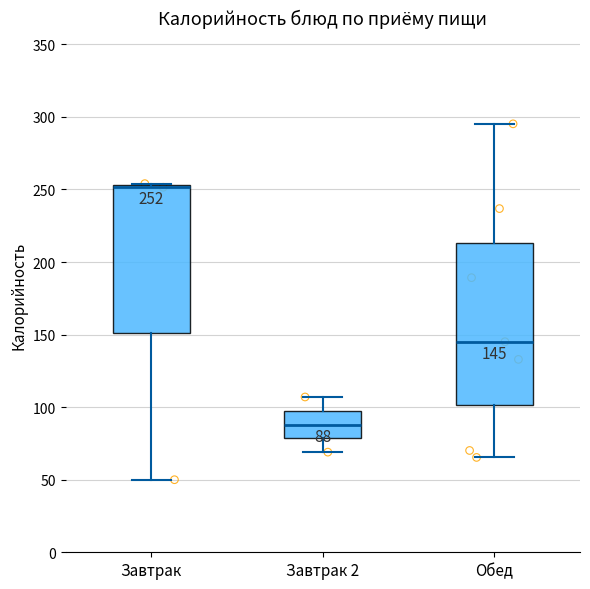

Which box is the tallest, from its lower edge to its upper edge?

Обед